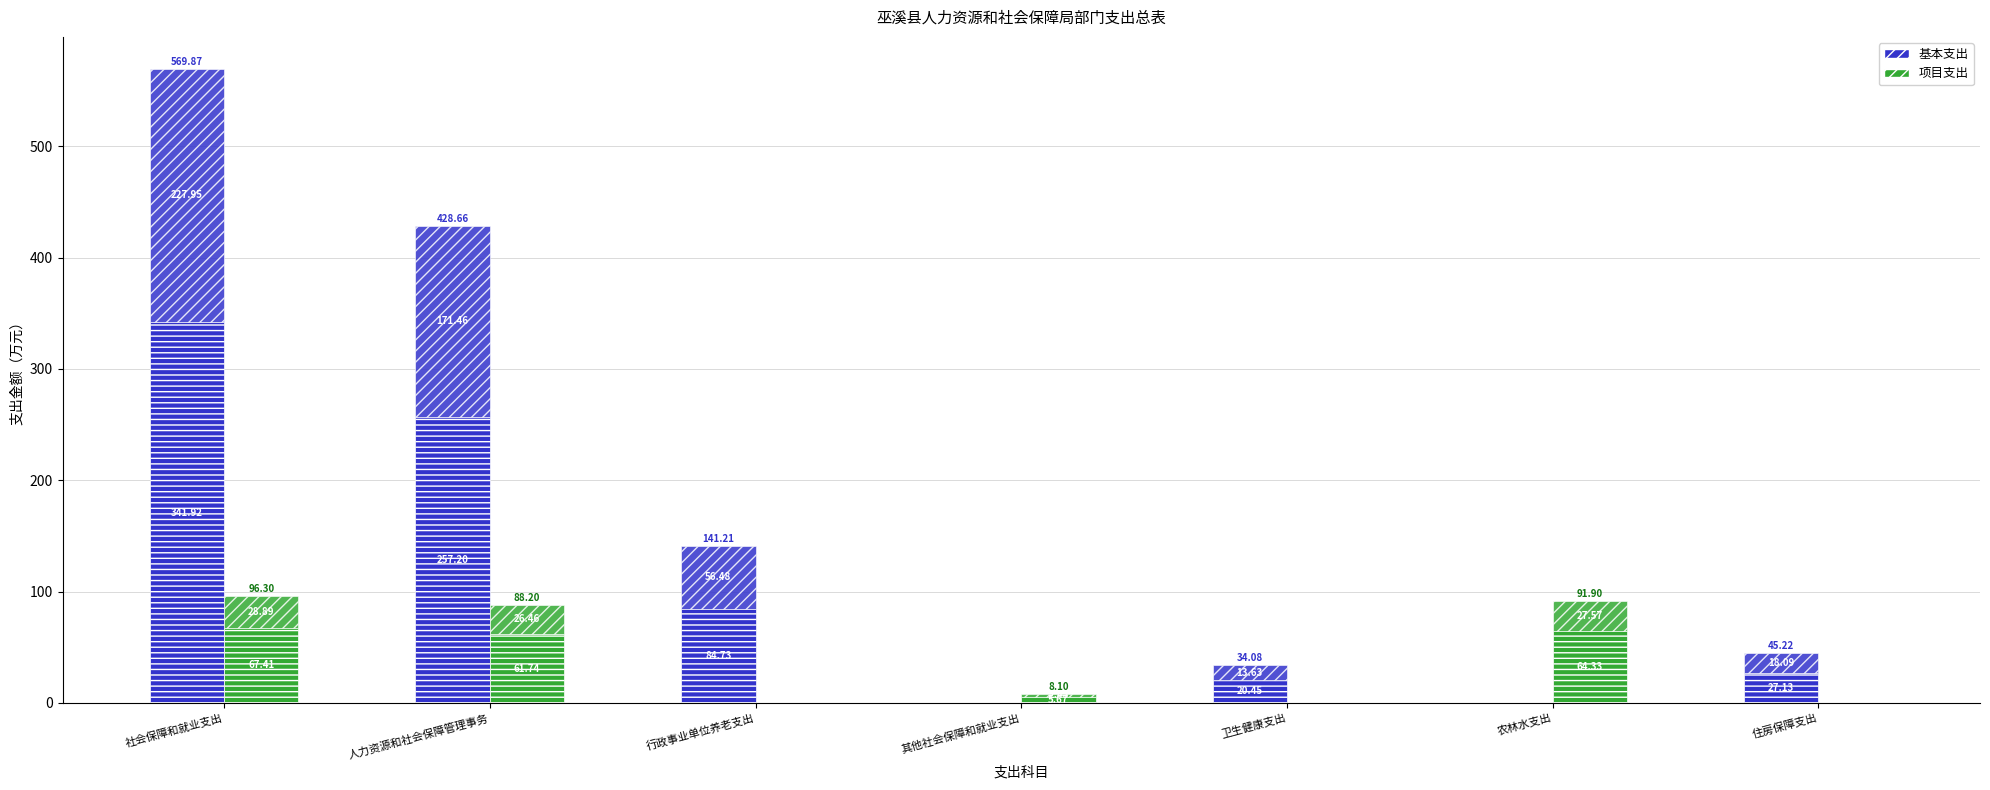

Which label corresponds to the smallest value in the chart?

其他社会保障和就业支出